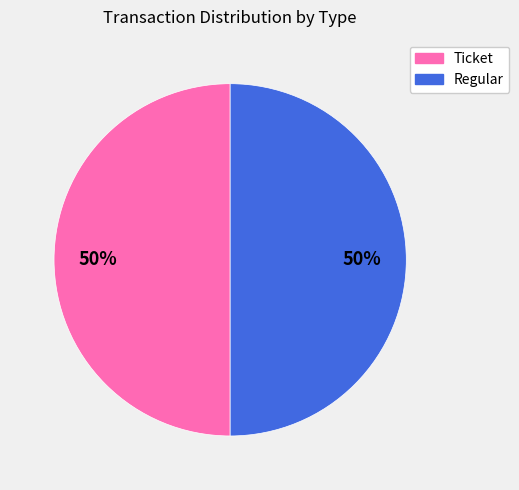

To the nearest percent, what portion does Ticket represent?

50%